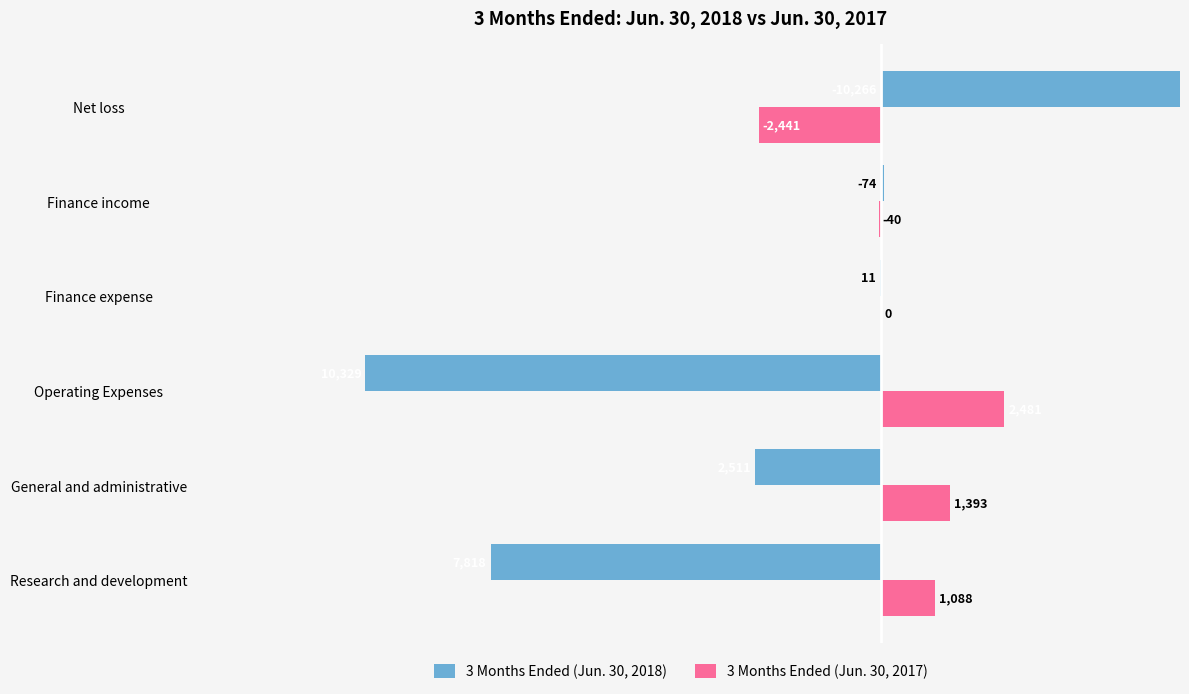

Does the chart contain stacked bars?

No